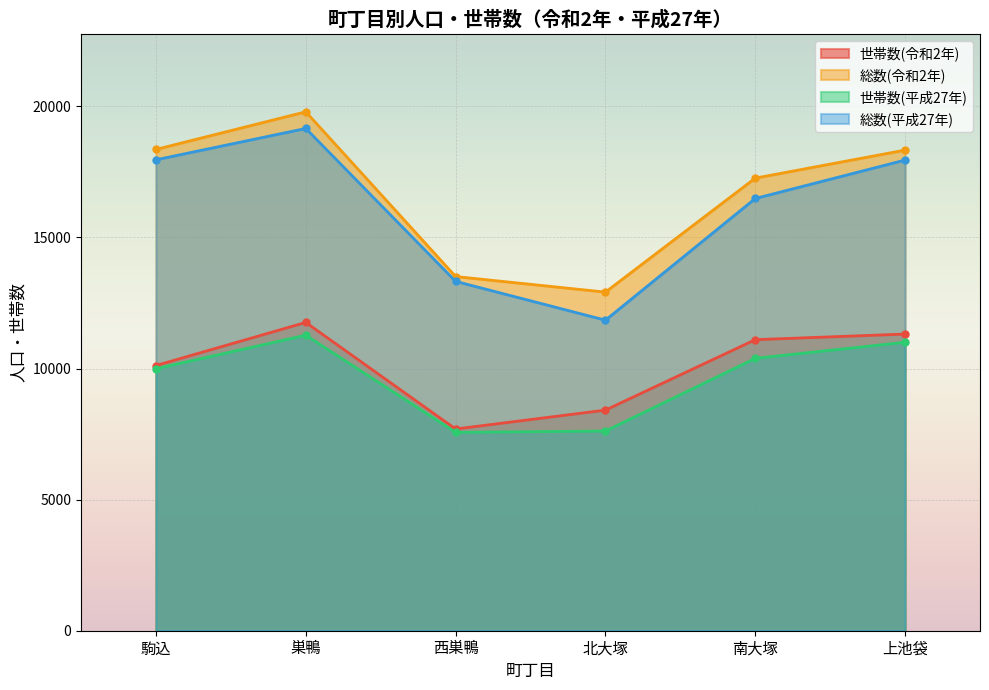

In 総数(令和2年), how many points are lower than both neighbors (excluding endpoints)?

1